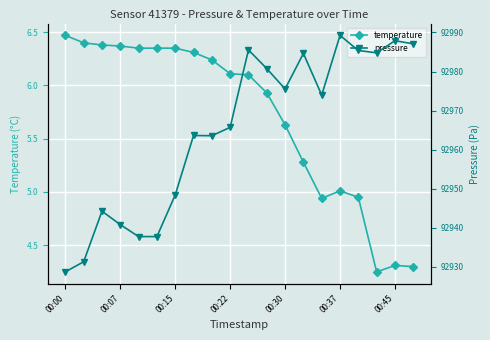

Reading left to right, what are all the values shown in this chart?

temperature: 6.5	6.4	6.4	6.4	6.3	6.3	6.3	6.3	6.2	6.1	6.1	5.9	5.6	5.3	4.9	5.0	5.0	4.2	4.3	4.3
pressure: 92928.7	92931.3	92944.2	92940.8	92937.8	92937.8	92948.4	92963.6	92963.6	92965.7	92985.5	92980.8	92975.5	92984.6	92974.0	92989.2	92985.4	92984.8	92987.9	92987.1